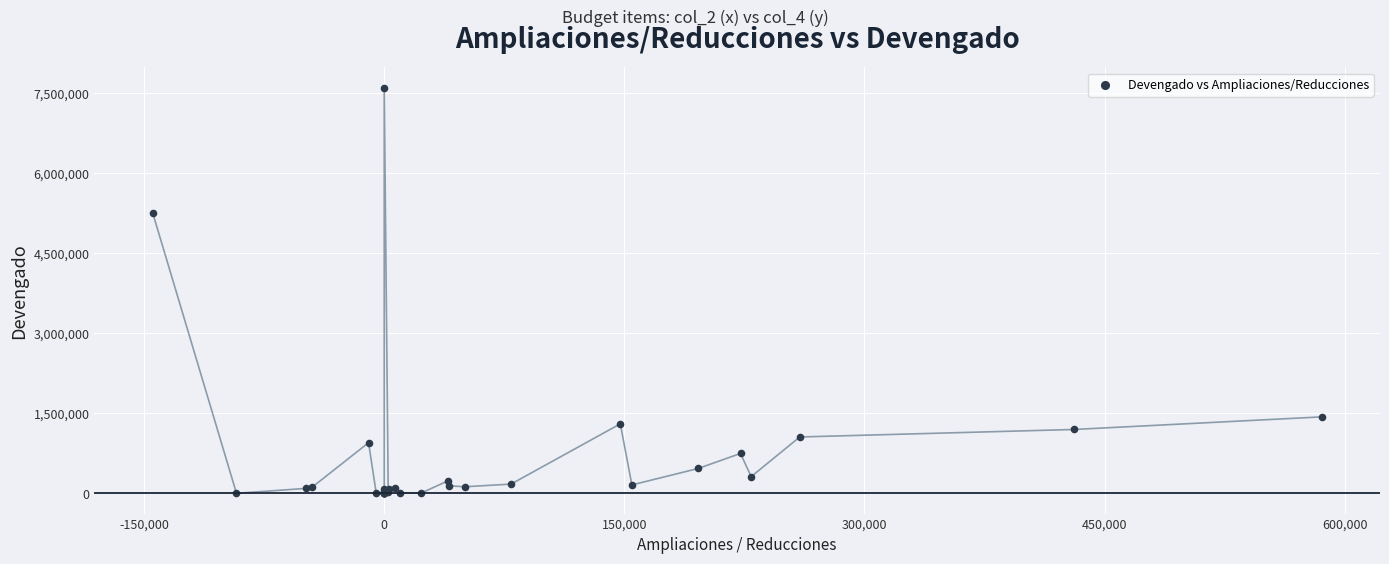

What Y value in the scatter plot is closest to 3800714?

5244785.2